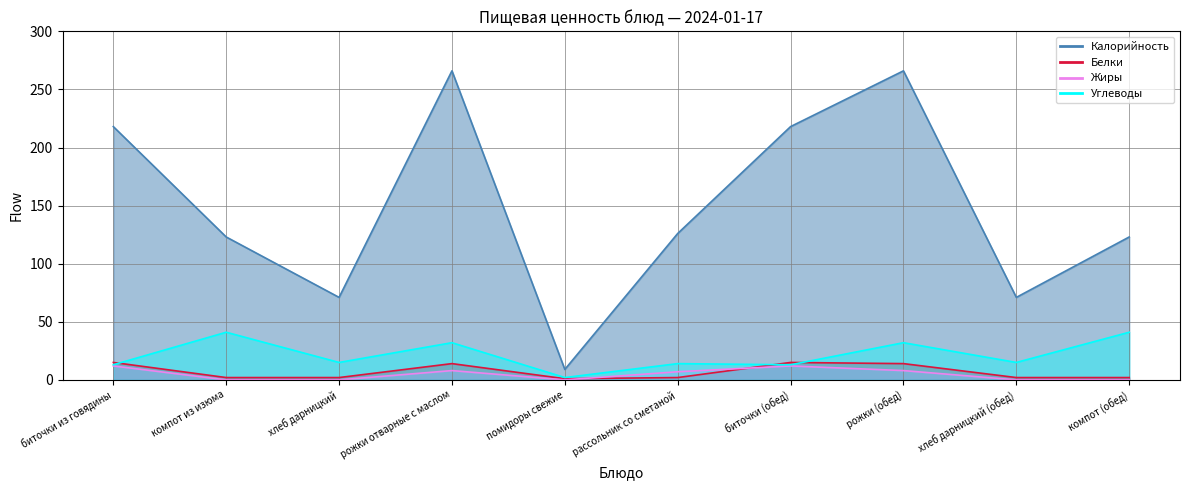

True or false: Углеводы and Жиры cross at least once.

False